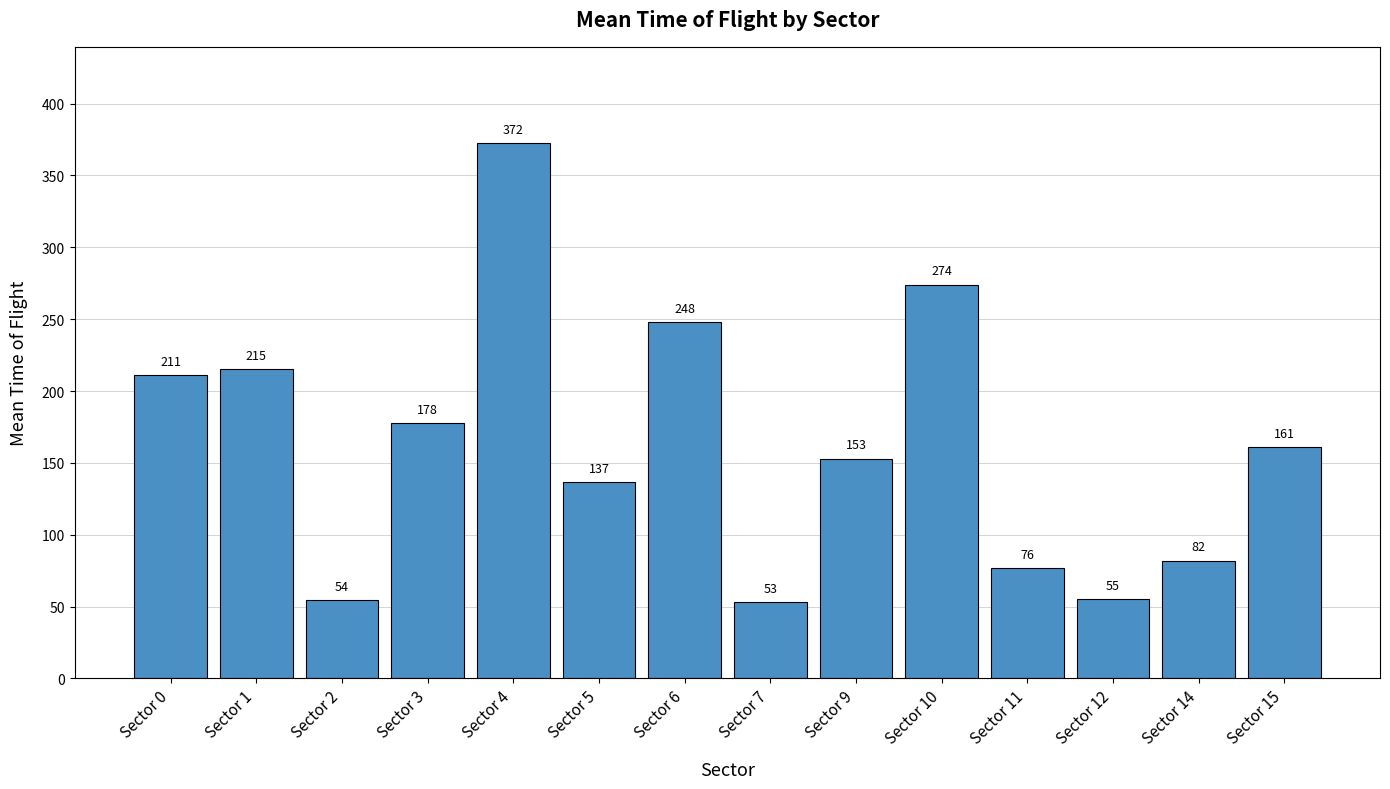

Which label corresponds to the largest value in the chart?

Sector 4